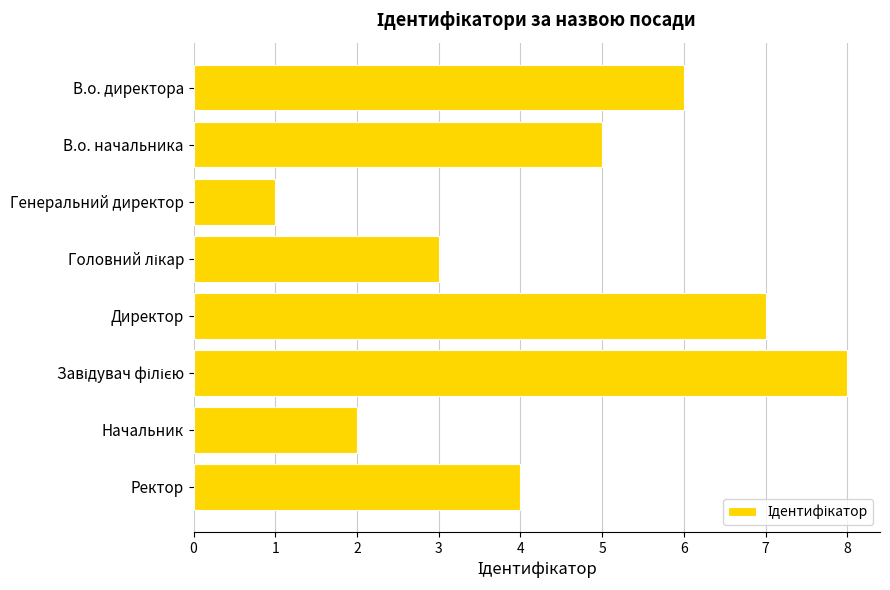

Which category has the lowest value across all series?

Генеральний директор